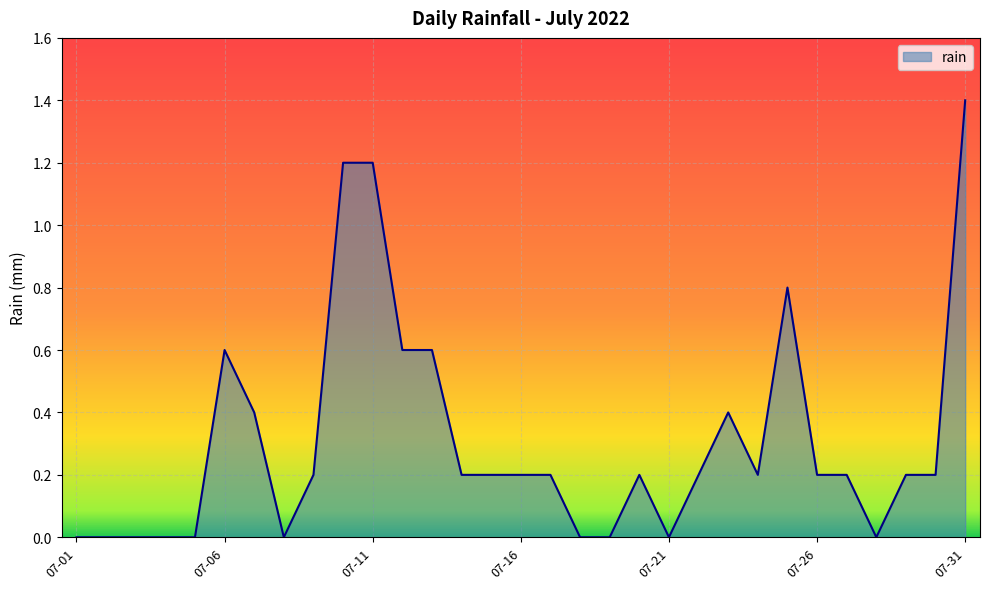

What is the difference between the maximum and minimum values?

1.4